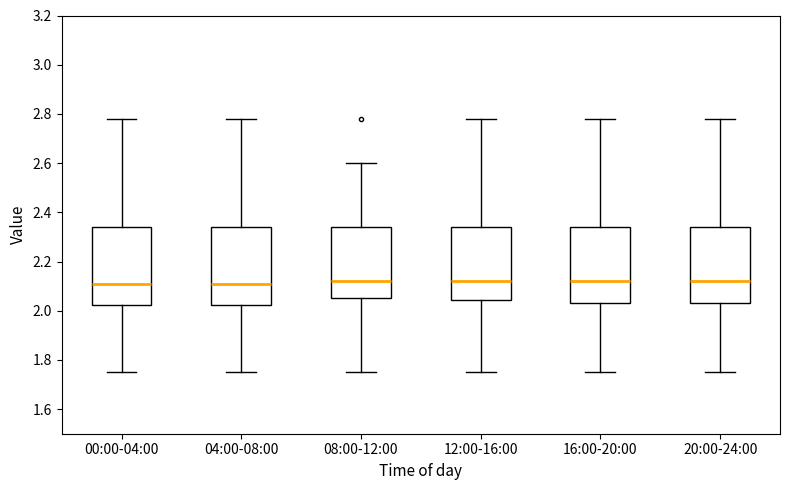

Where does the median line of the box for 04:00-08:00 sit on the y-axis? The values are not printed on the chart, so give them approximately, as read against the axis.

2.12